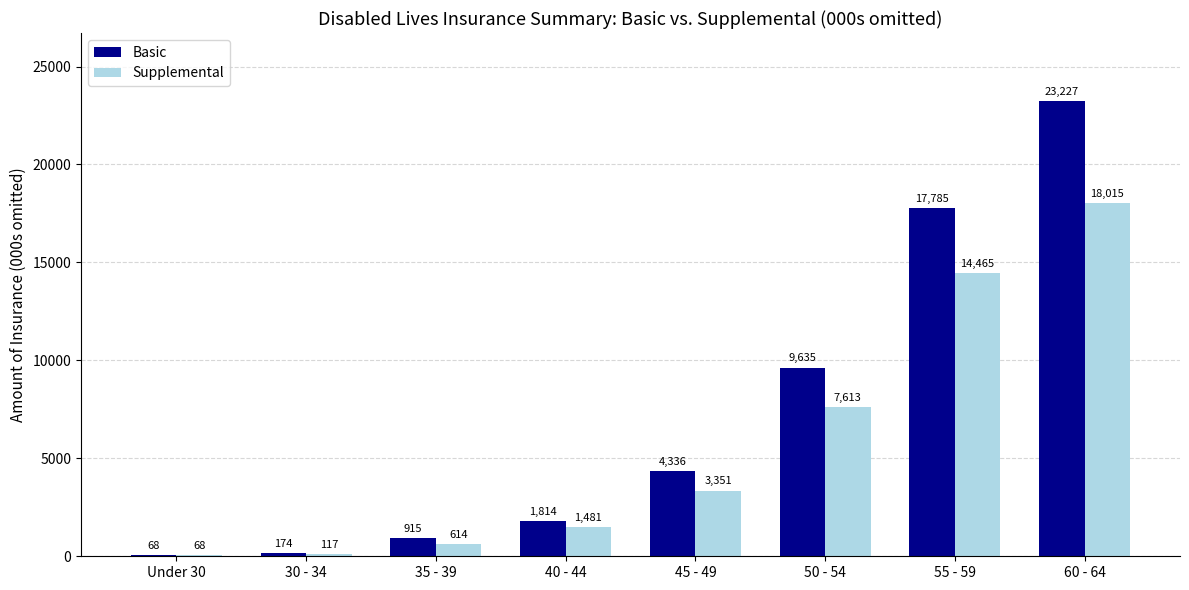

Count the number of data series in this chart.

2